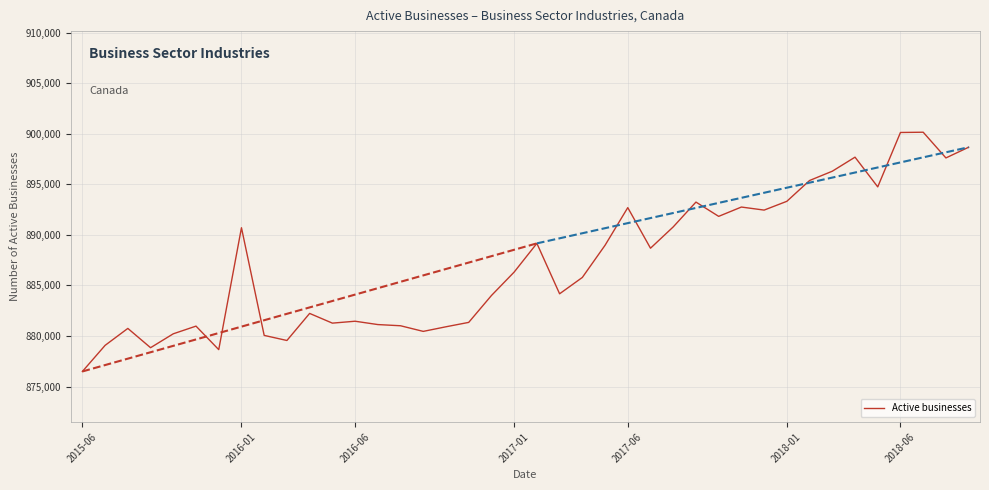

What is the difference between the maximum and minimum values?

23663